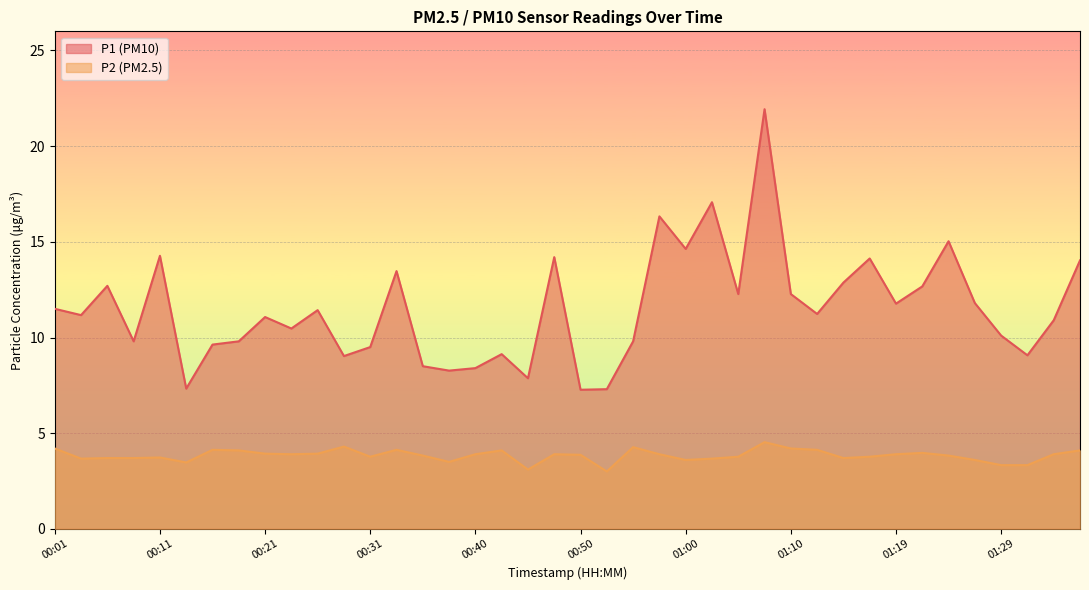

What is the minimum value shown in the chart?

3.0